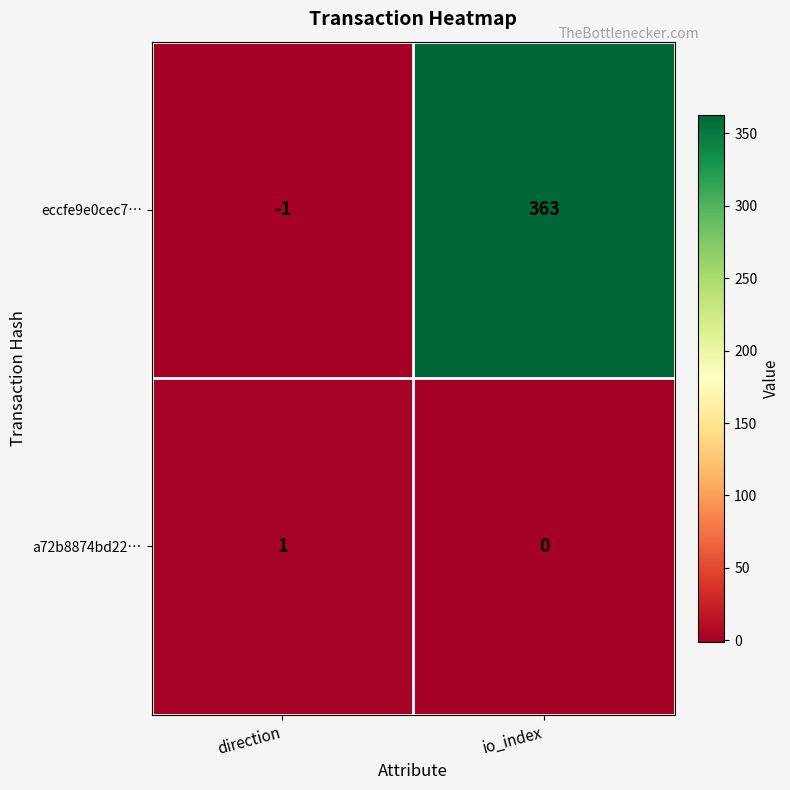

What is the greatest value displayed?

363